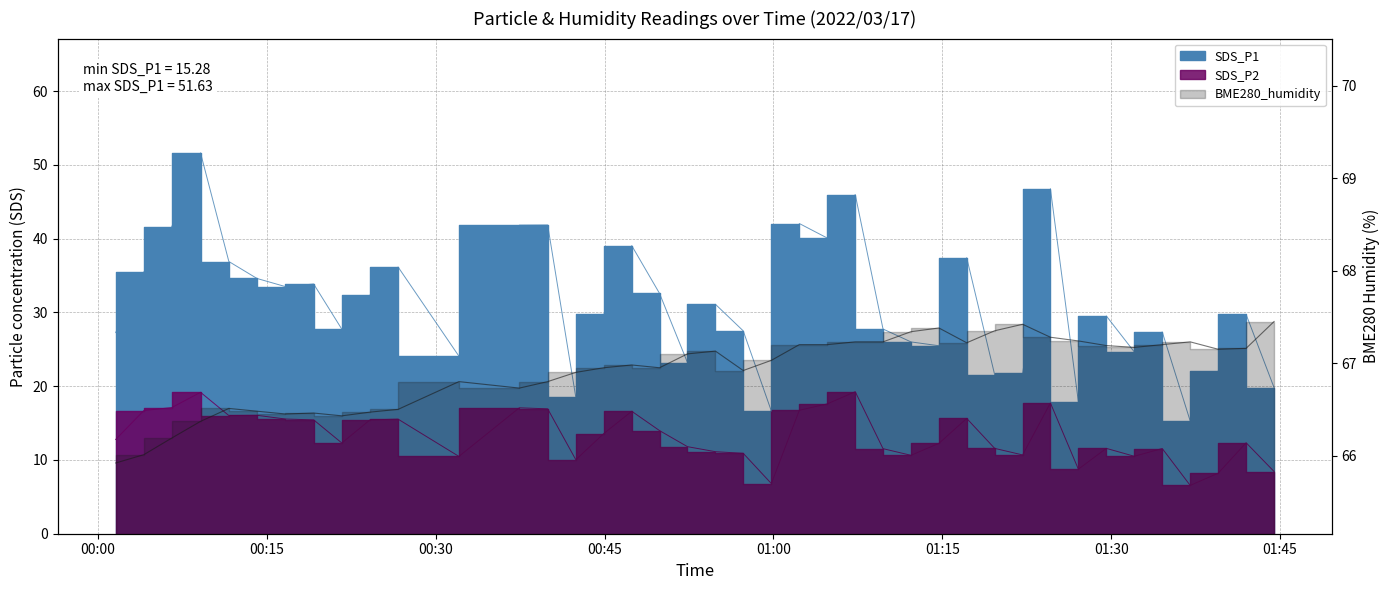

List the series in order of their peak value, lowest first.

SDS_P2, SDS_P1, BME280_humidity